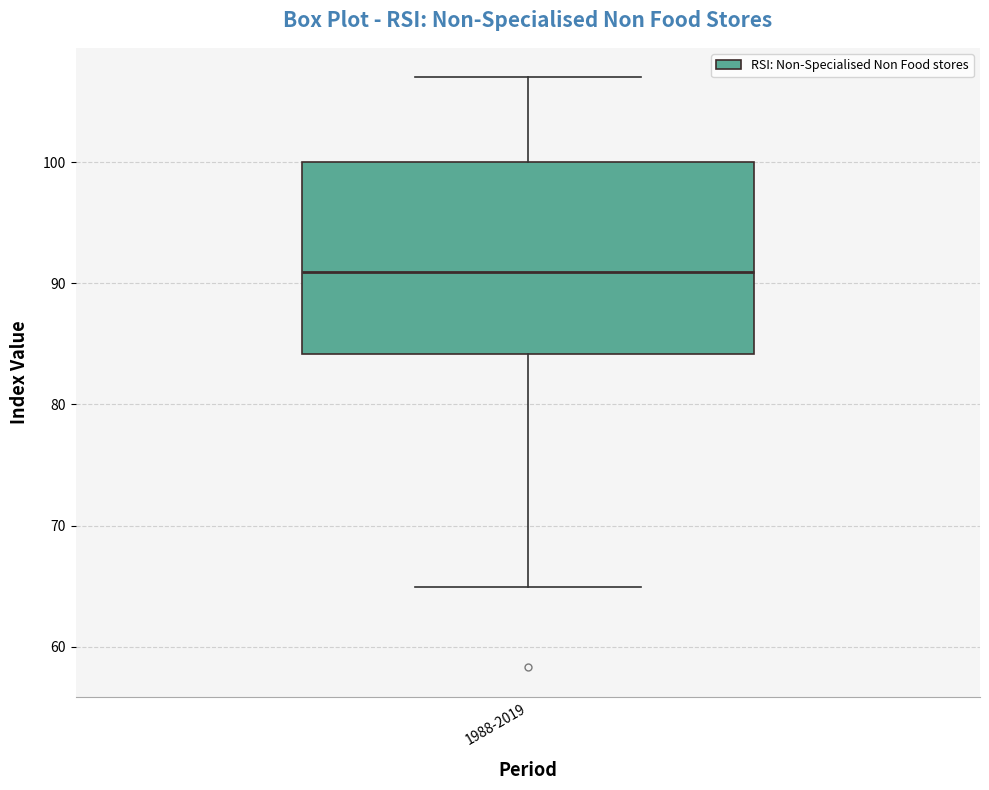

Transcribe this box plot: give where the median line is, the range the box spans, and where the two whiskers end, as read against the y-axis. The values are not printed on the chart, so give them approximately, as read against the axis.

median 91, box 84 to 100, whiskers 65 to 107